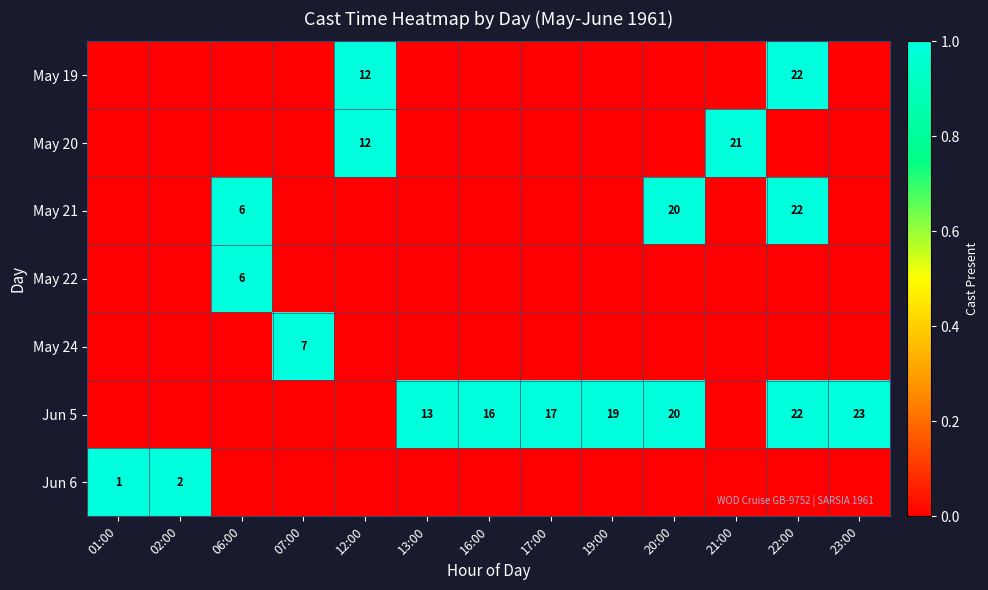

The Jun 6 series shows 0 at 01:00. True or false?

False